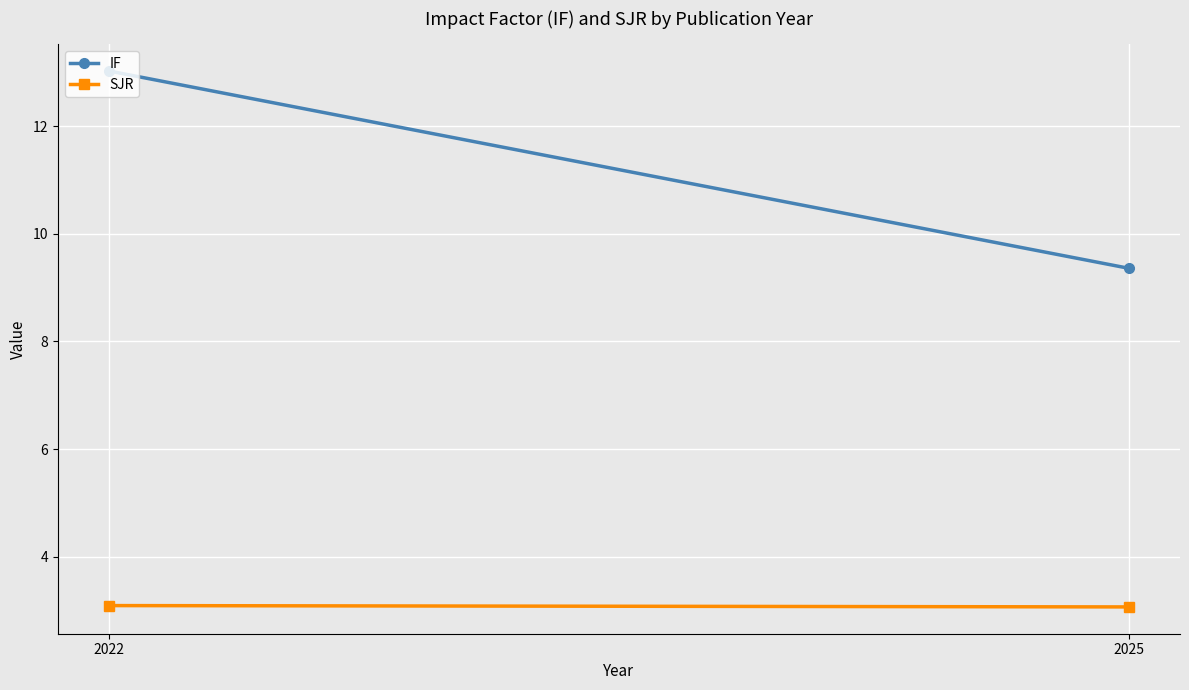

Which label corresponds to the smallest value in the chart?

2025